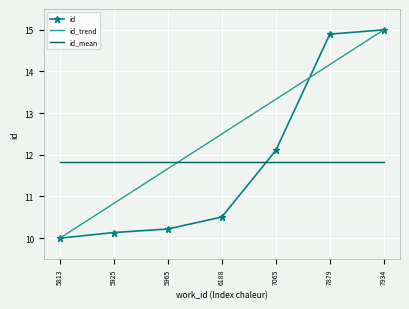

Which label corresponds to the largest value in the chart?

7934